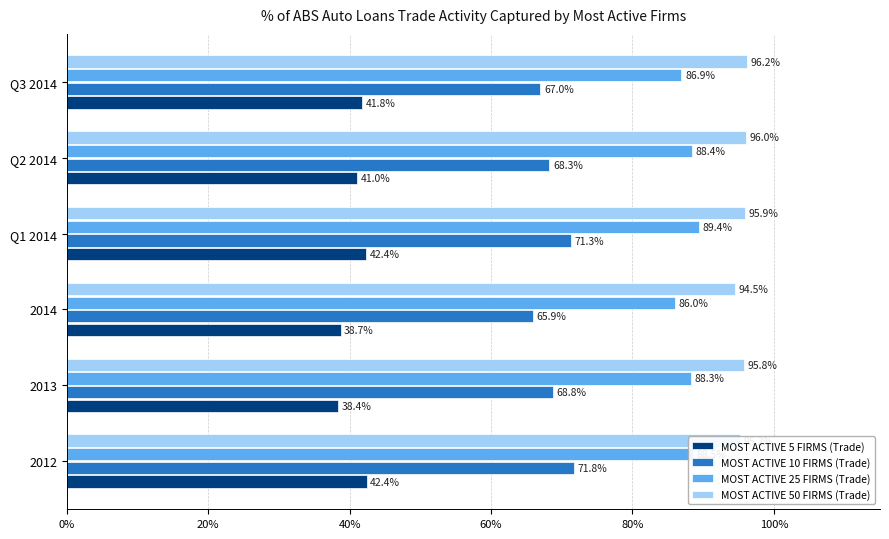

What is the average value of the MOST ACTIVE 5 FIRMS (Trade) series?

0.4